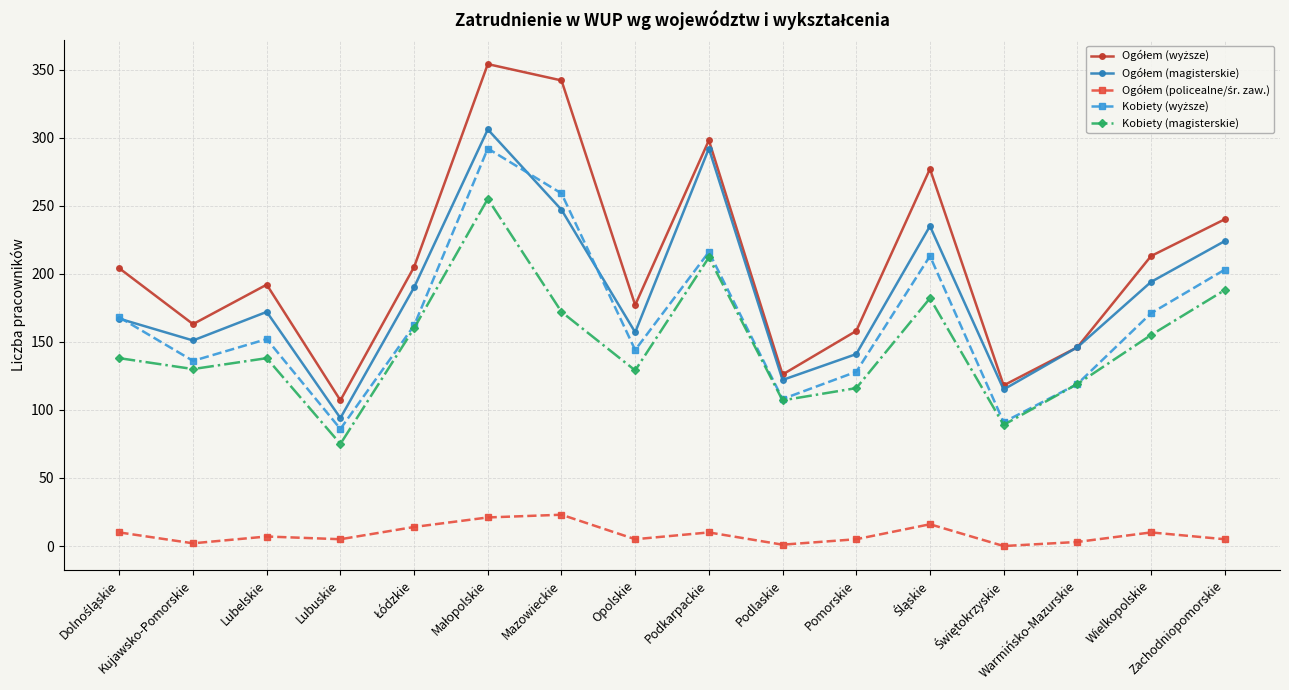

In Kobiety (magisterskie), how many points are higher than both neighbors (excluding endpoints)?

4